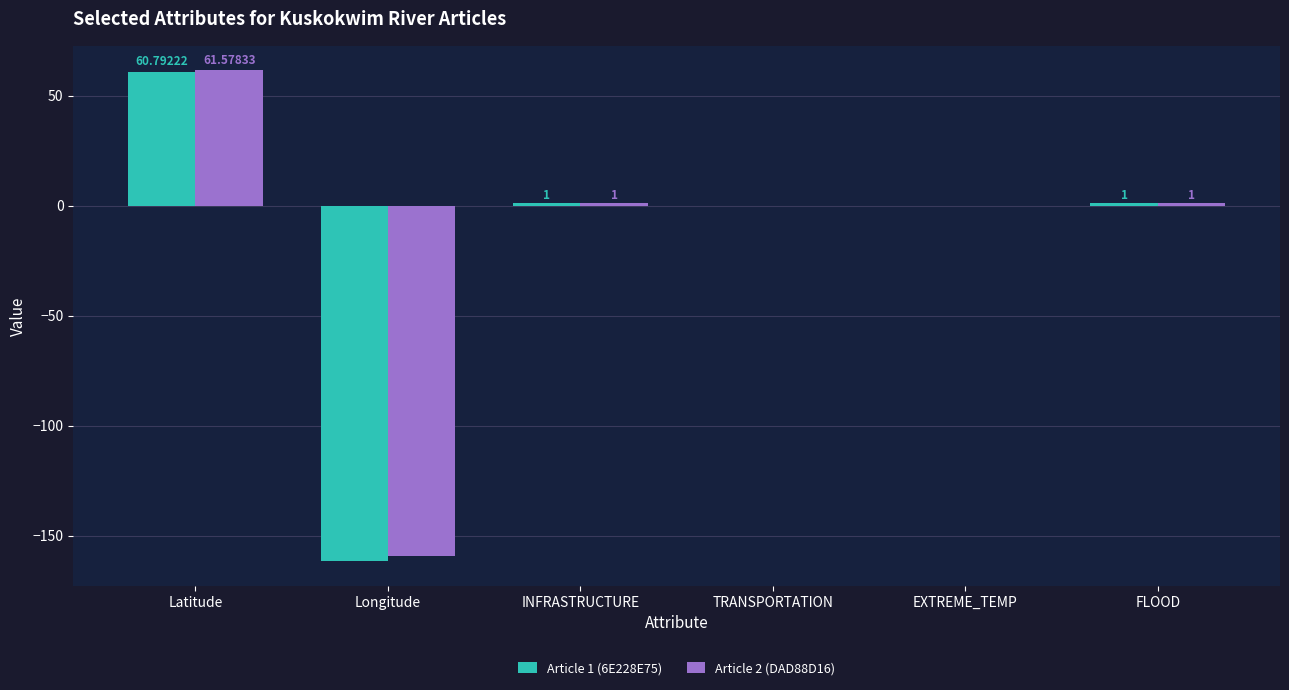

Which category has the highest value in the Article 1 (6E228E75) series?

Latitude